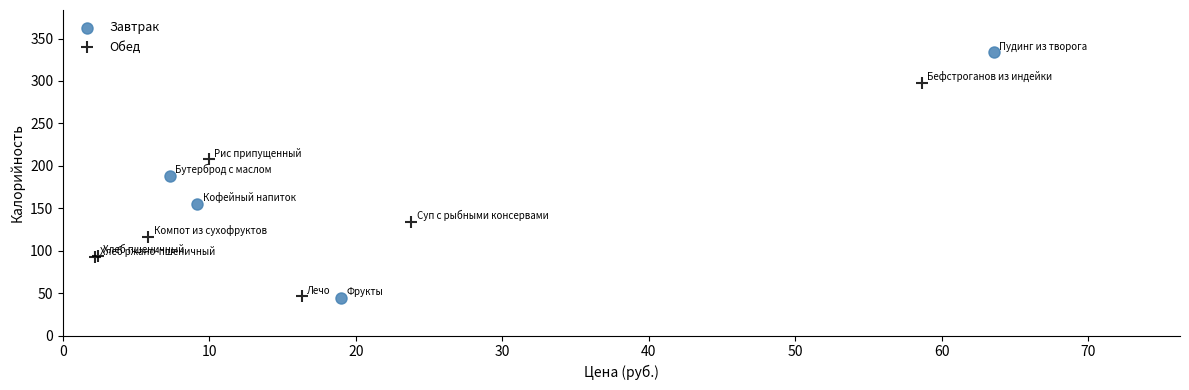

Which series has the largest Y range (max minus min)?

Завтрак